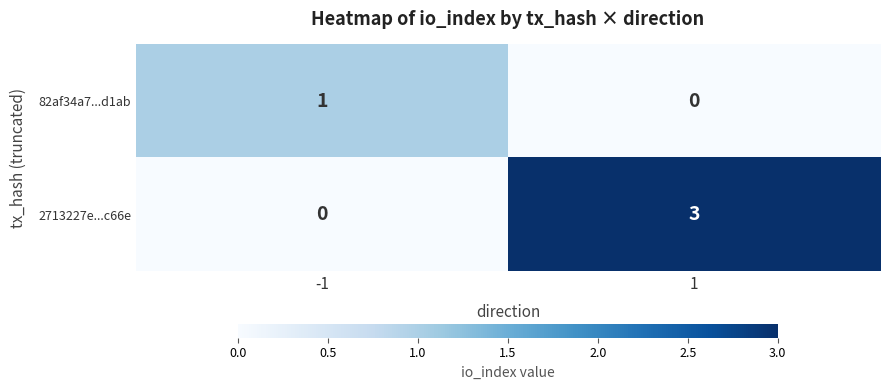

What is the sum of all 2713227e...c66e values?

3